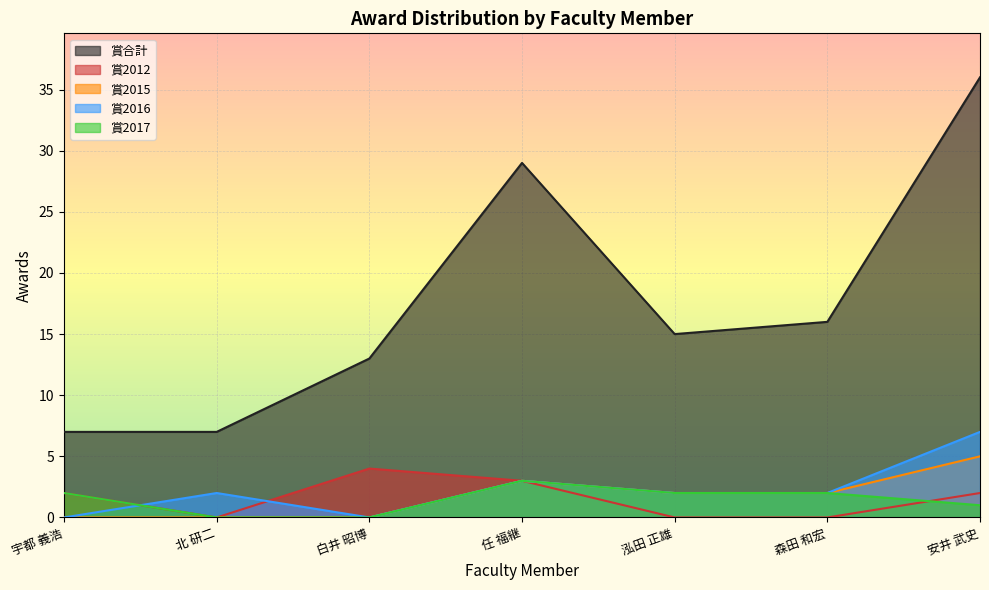

Rank the categories by 賞2017 value from highest to lowest.

任 福継, 宇都 義浩, 泓田 正雄, 森田 和宏, 安井 武史, 北 研二, 白井 昭博